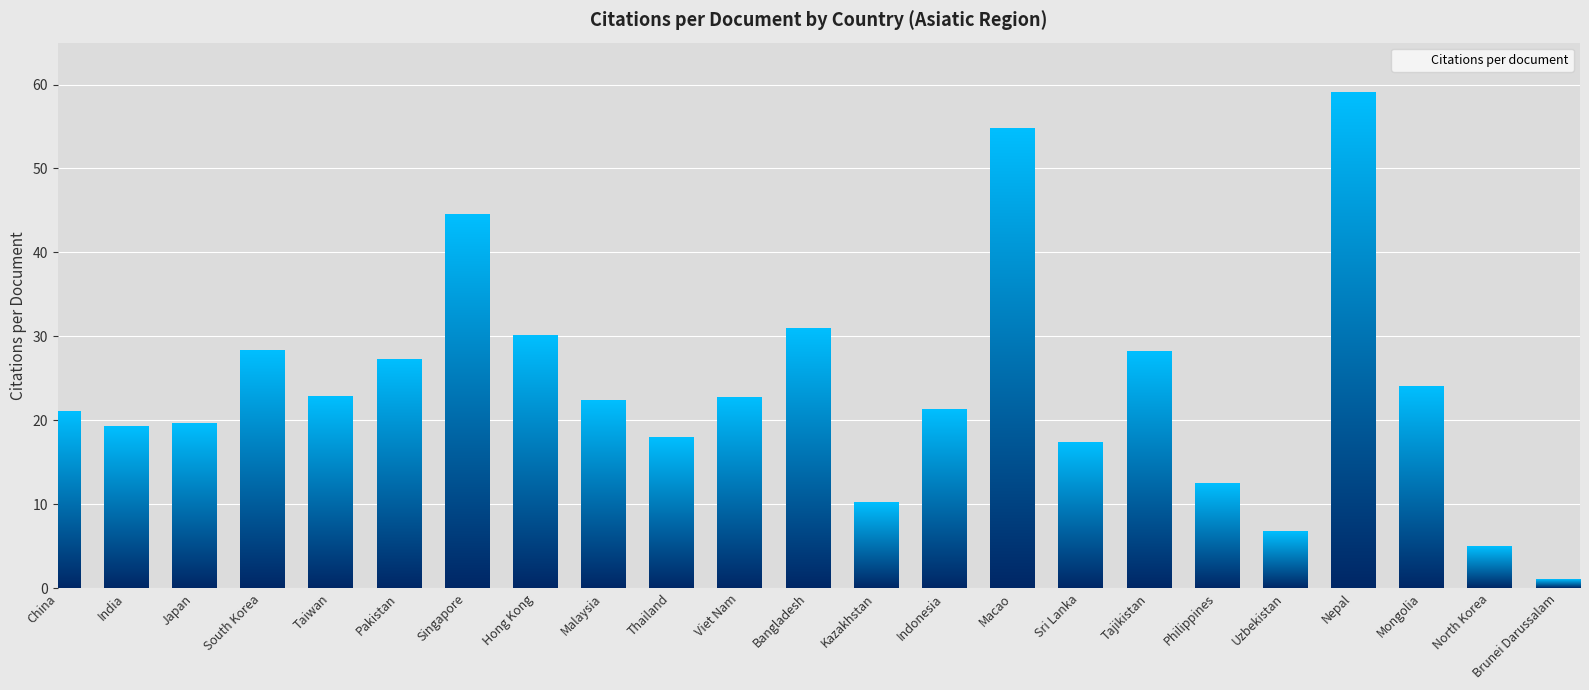

What is the ratio of the value at Philippines to the value at Malaysia?

0.6